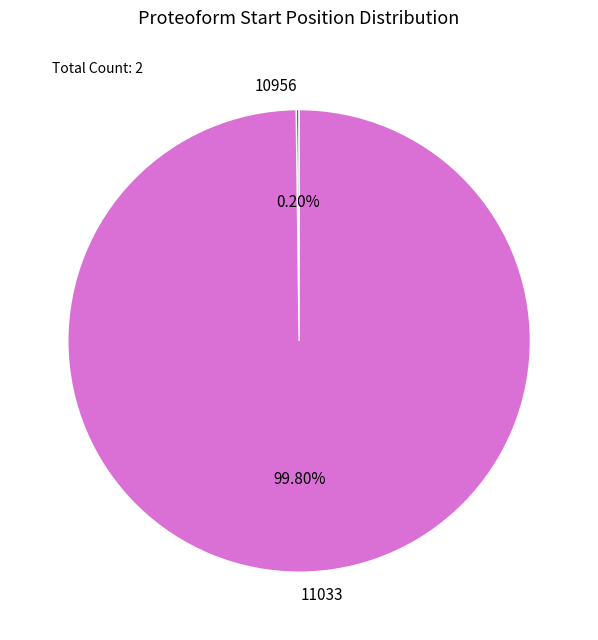

Does 11033 represent more than half of the total?

Yes